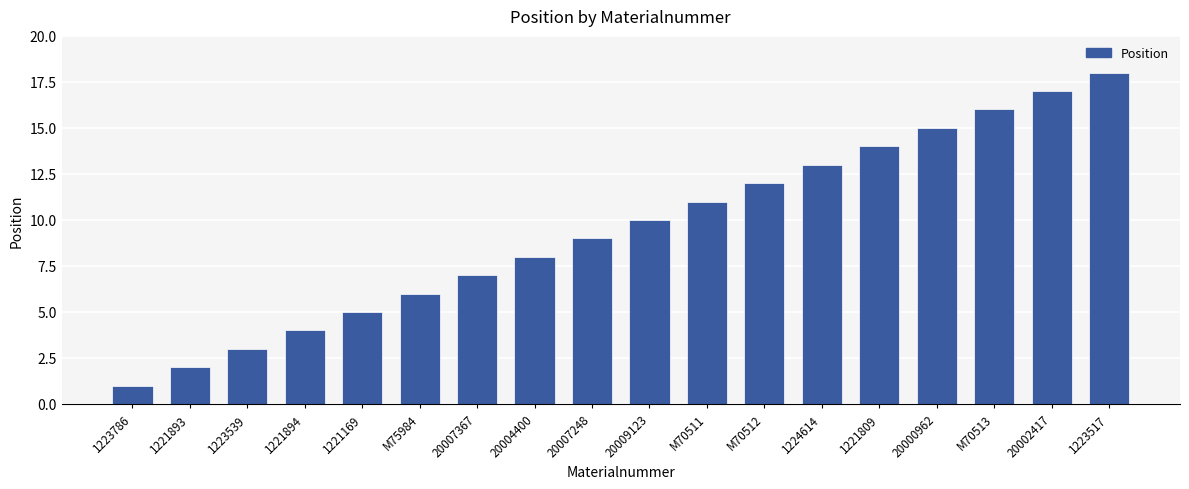

What position from the left is 20000962?

15